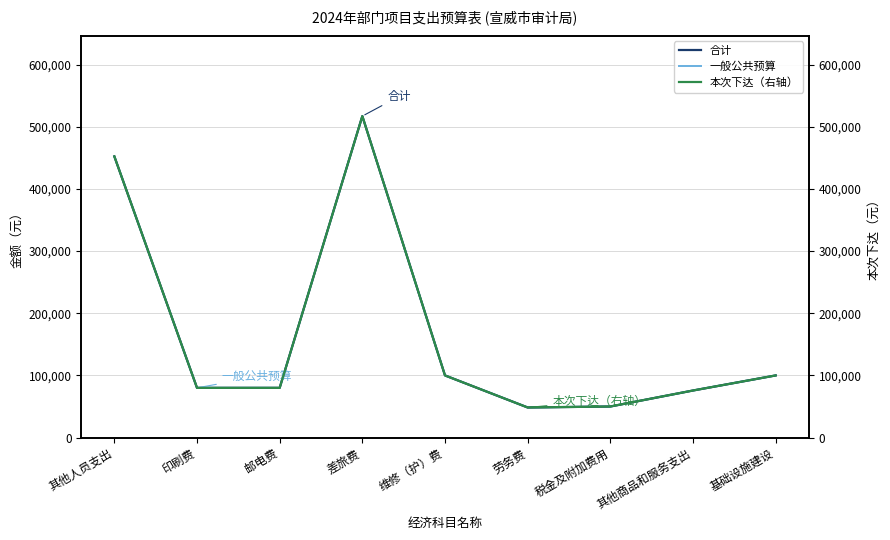

Reading right to left, what are all the values shown in this chart?

合计: 基础设施建设=100000	其他商品和服务支出=75750	税金及附加费用=50000	劳务费=48450	维修（护）费=100000	差旅费=517200	邮电费=80000	印刷费=80000	其他人员支出=452400
一般公共预算: 基础设施建设=100000	其他商品和服务支出=75750	税金及附加费用=50000	劳务费=48450	维修（护）费=100000	差旅费=517200	邮电费=80000	印刷费=80000	其他人员支出=452400
本次下达（右轴）: 基础设施建设=100000	其他商品和服务支出=75750	税金及附加费用=50000	劳务费=48450	维修（护）费=100000	差旅费=517200	邮电费=80000	印刷费=80000	其他人员支出=452400